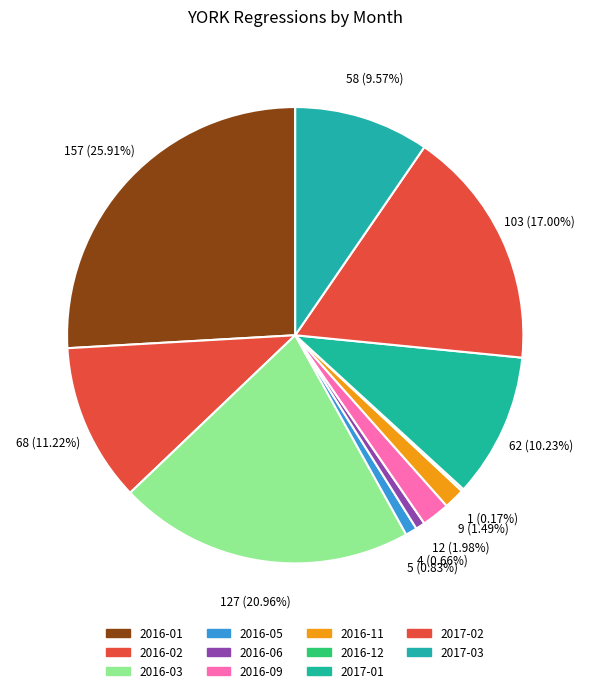

How many slices are in this pie chart?

11